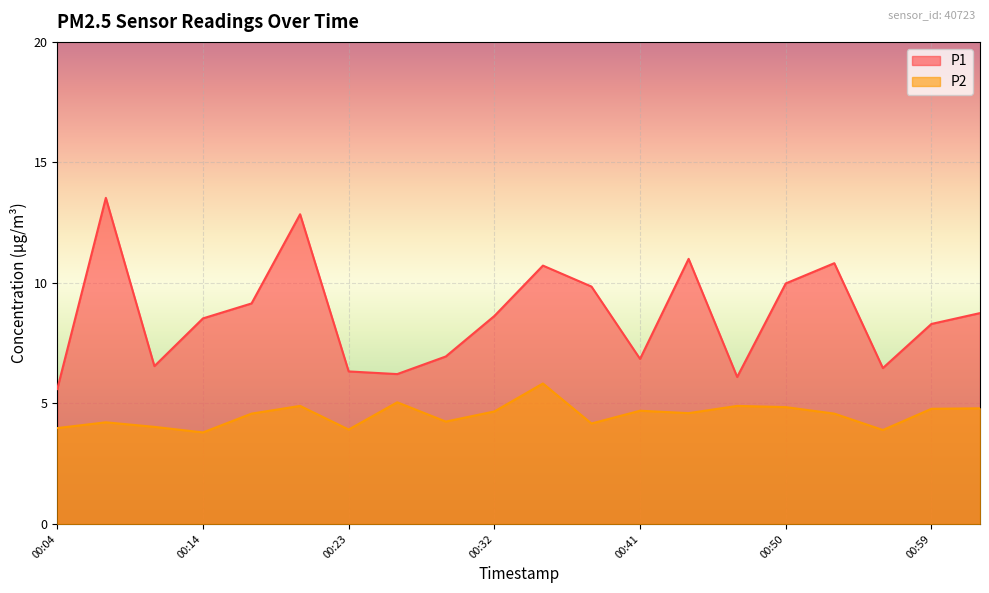

What is the label of the 6th point from the left?

00:20